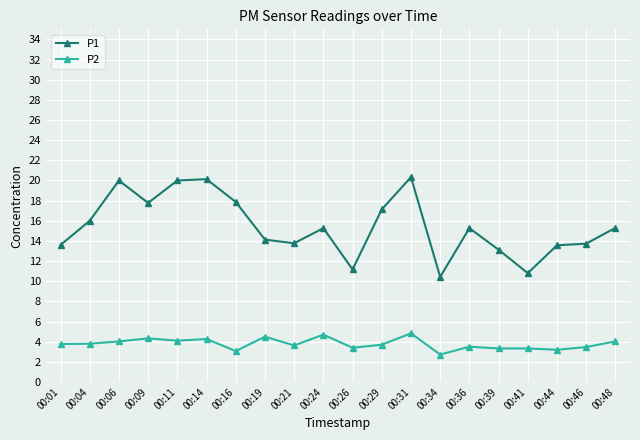

What is the spread (max minus min) of values at 00:39?

9.8